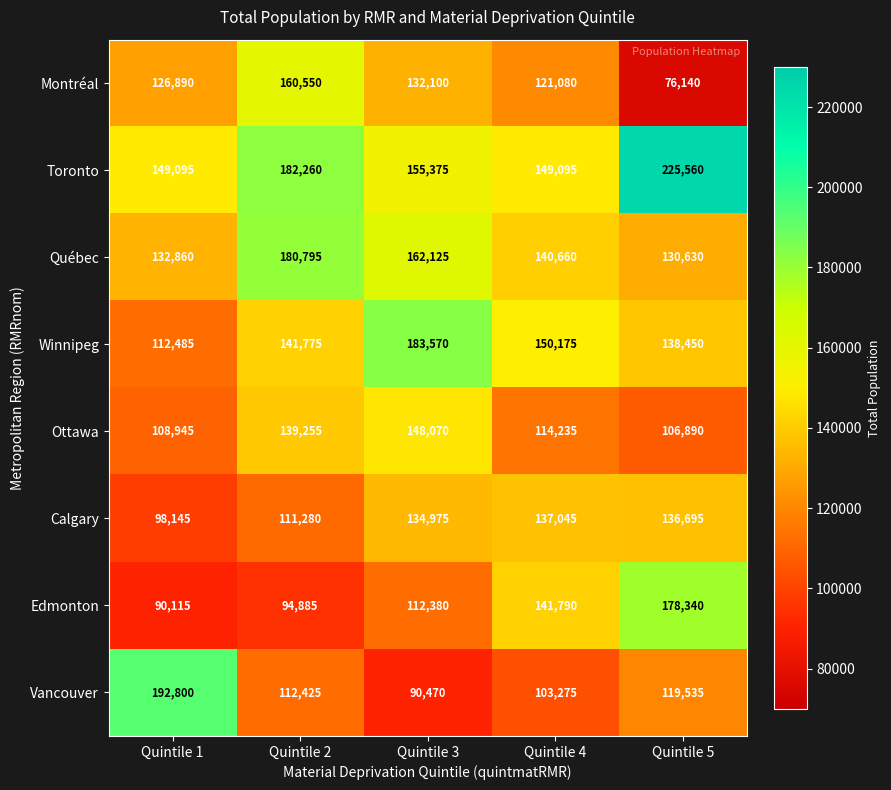

How many distinct data groups are displayed?

8